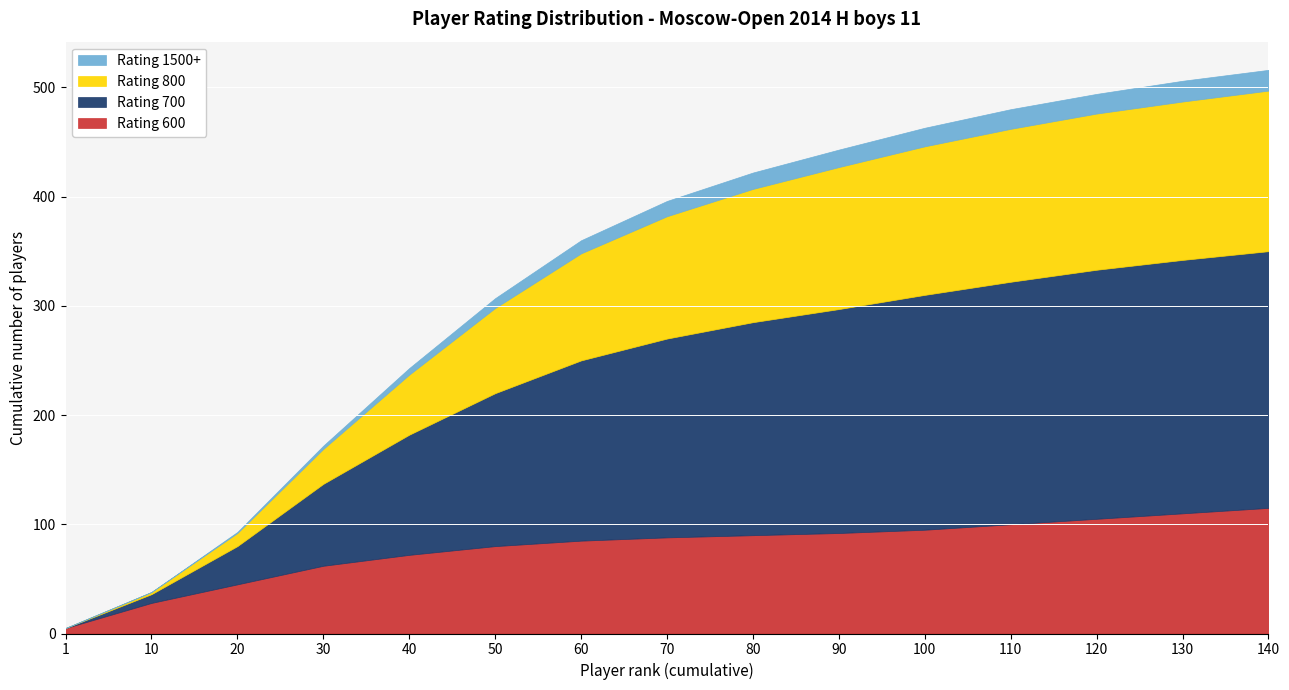

Between 10 and 130, which series saw the biggest shift?

Rating 700